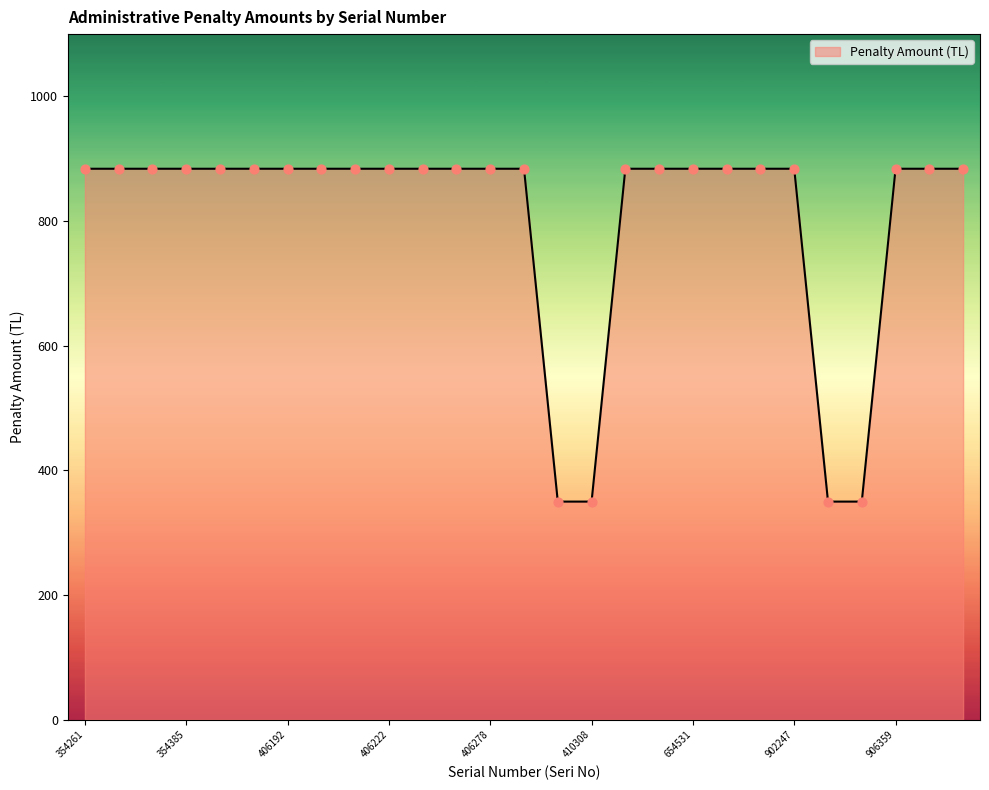

What is the smallest value displayed?

350